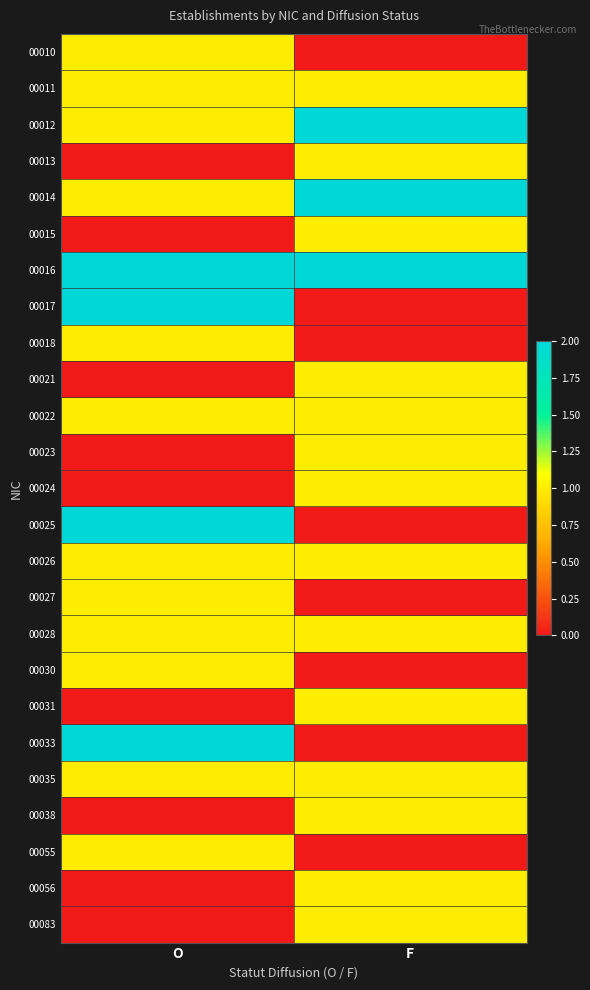

Count the number of data series in this chart.

25